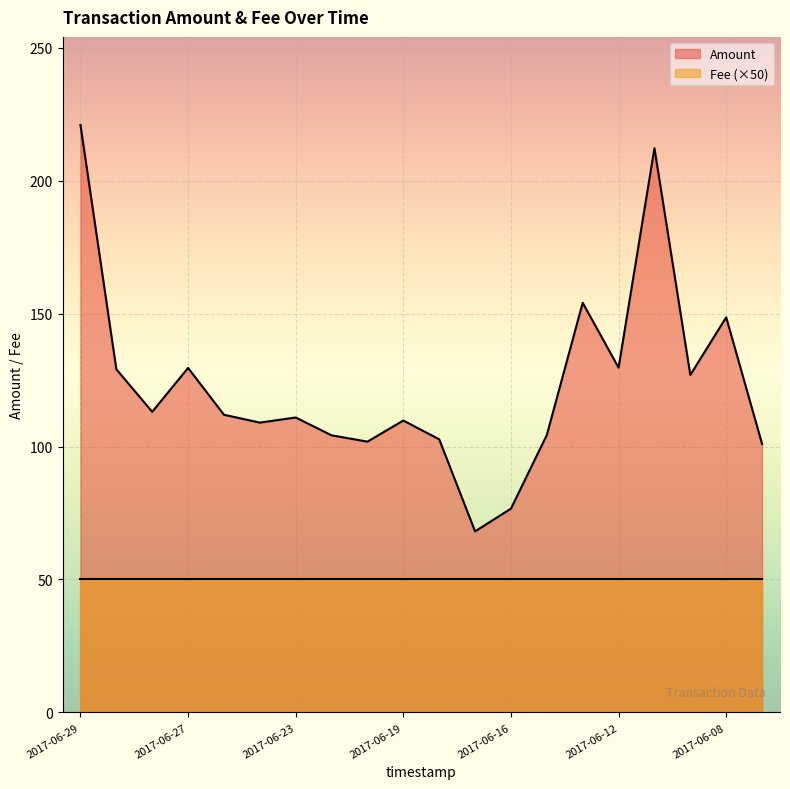

Reading left to right, list all the values displayed in this chart.

220.9	129.1	113.1	129.6	111.9	109.0	110.9	104.2	101.8	109.8	102.7	68.1	76.6	104.3	154.1	129.7	212.2	126.9	148.6	101.0